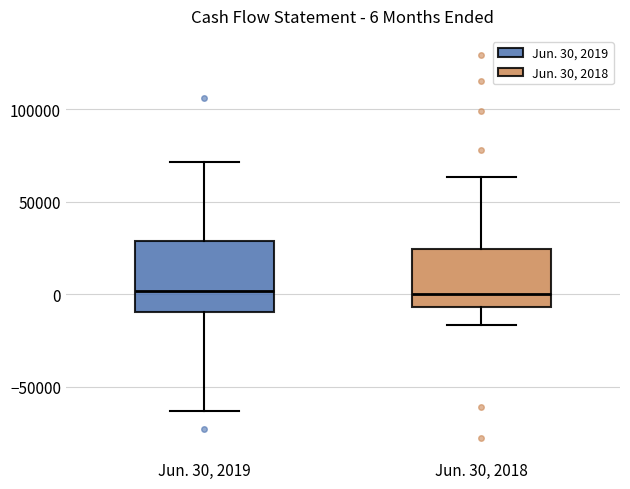

Which box is the tallest, from its lower edge to its upper edge?

Jun. 30, 2019